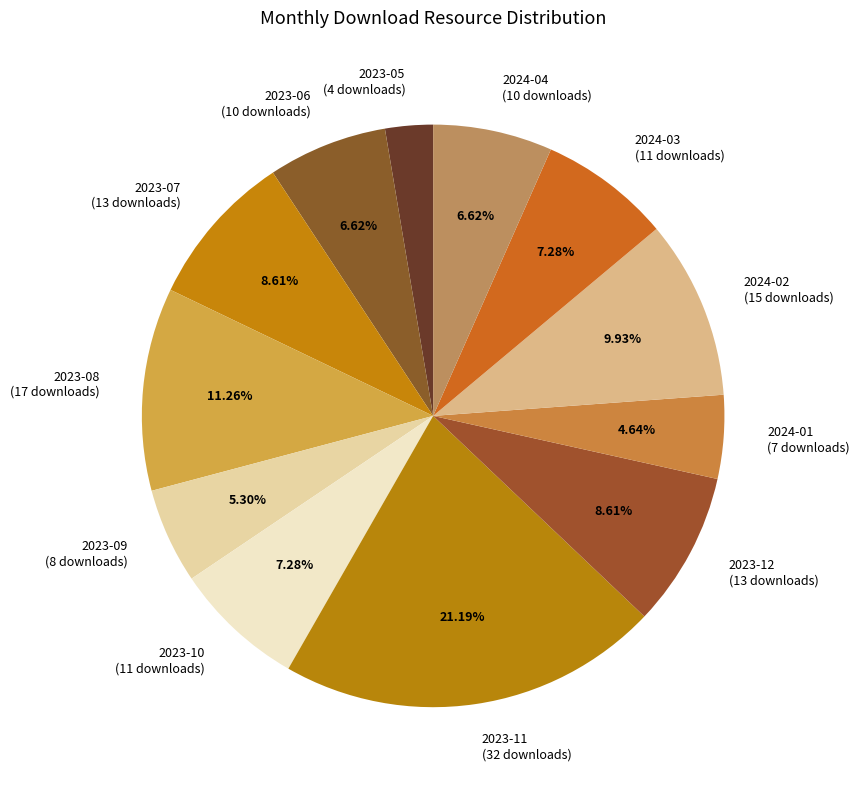

What is the ratio of the value at 2024-03 (11 downloads) to the value at 2023-07 (13 downloads)?

0.8